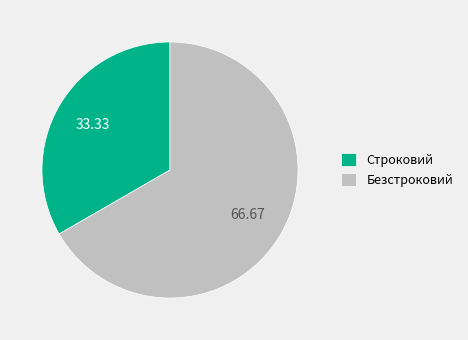

Do Строковий and Безстроковий together represent more than half of the pie?

Yes